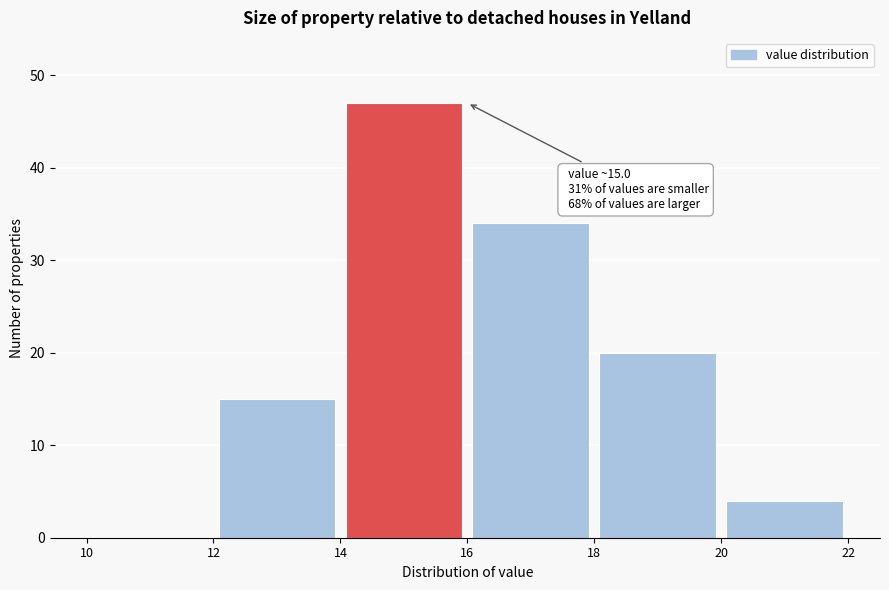

Which range on the x-axis has the tallest bar?

14 to 16